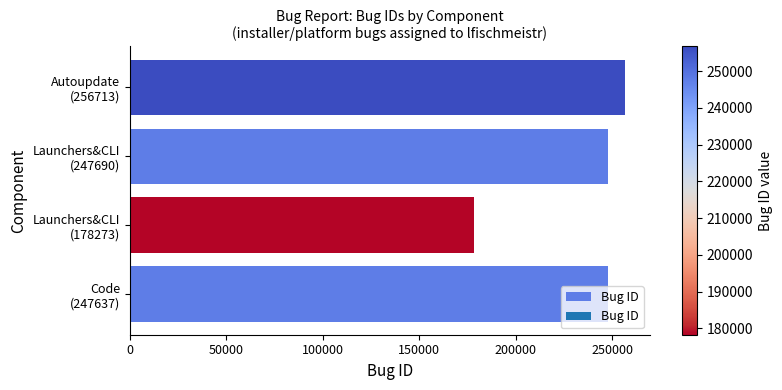

What is the maximum value shown in the chart?

256713